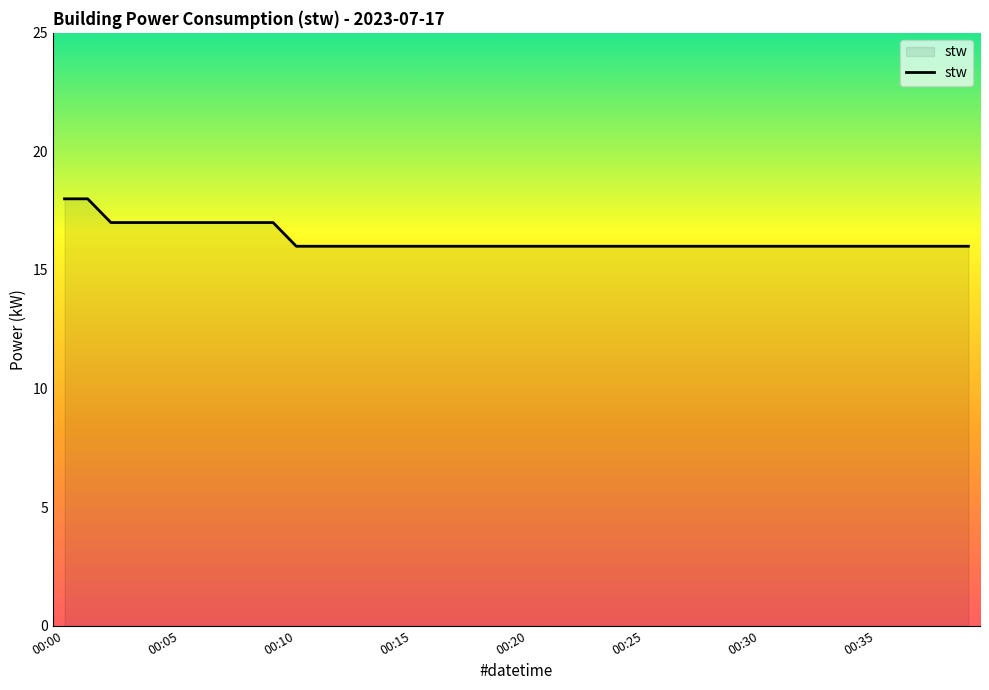

What is the maximum value shown in the chart?

18